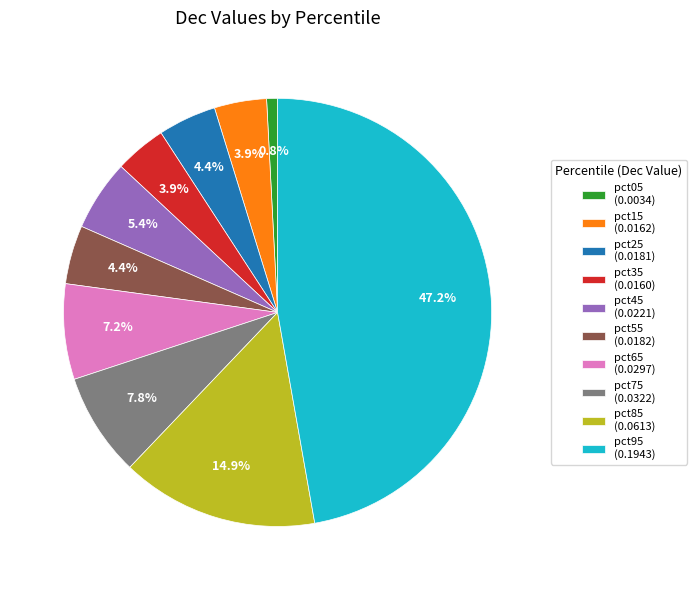

How many segments does this pie chart have?

10